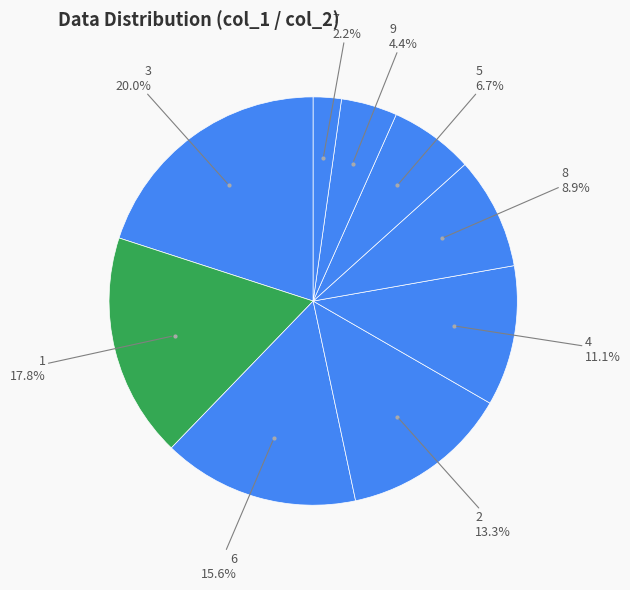

Is there a majority slice in this chart?

No